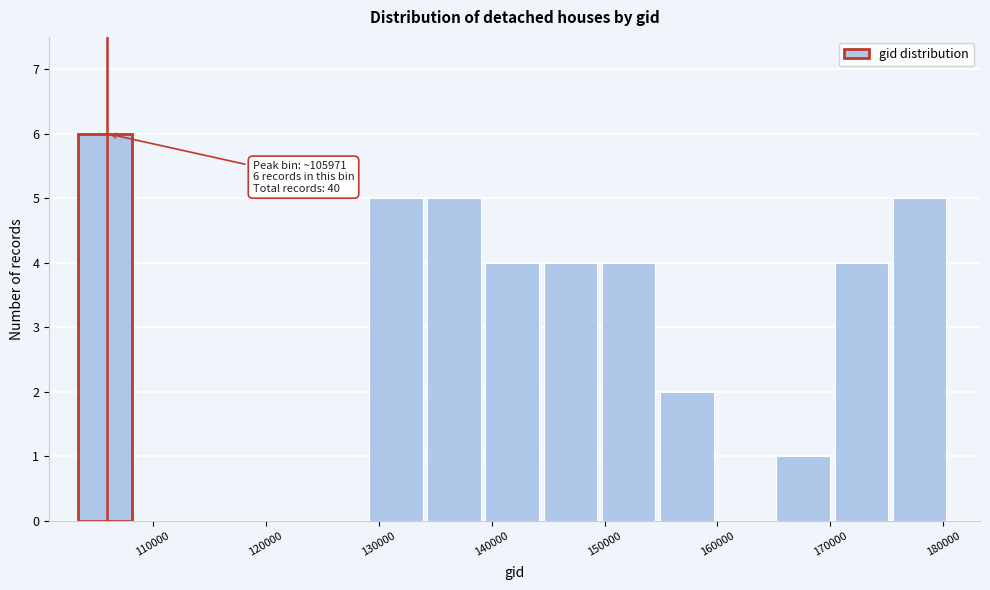

Which range on the x-axis has the tallest bar?

103000 to 109000